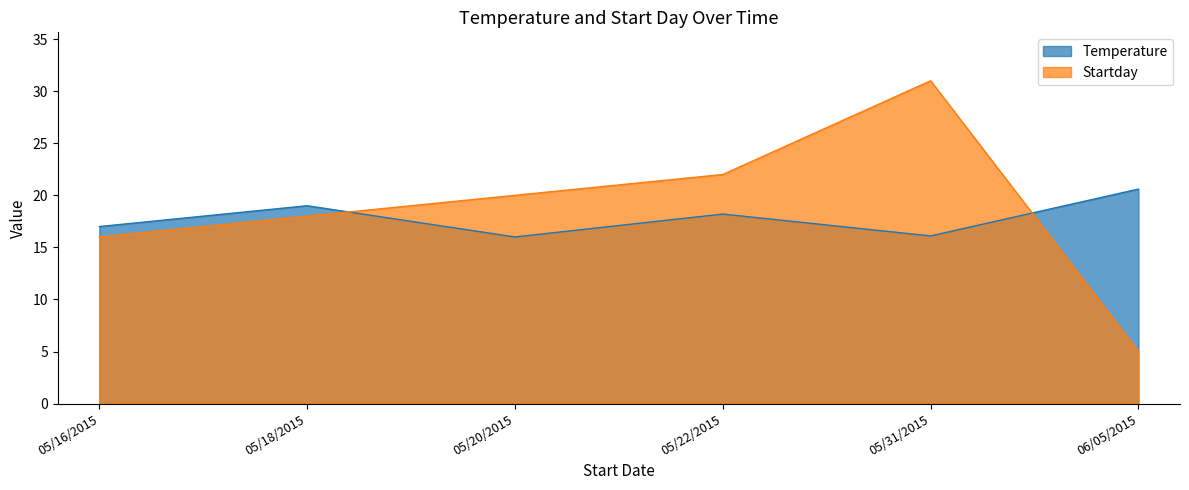

At which label does Startday first exceed 20?

05/22/2015